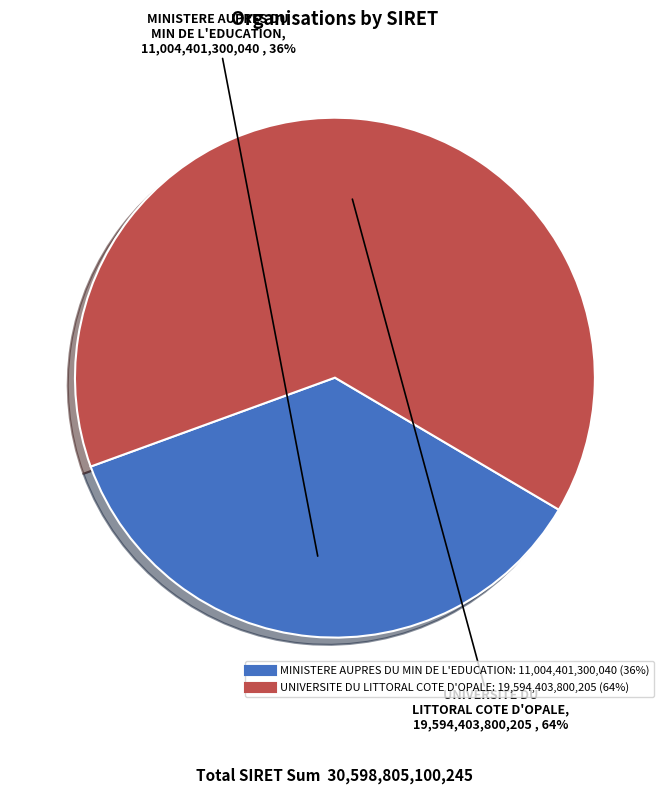

Does any single category account for the majority?

Yes